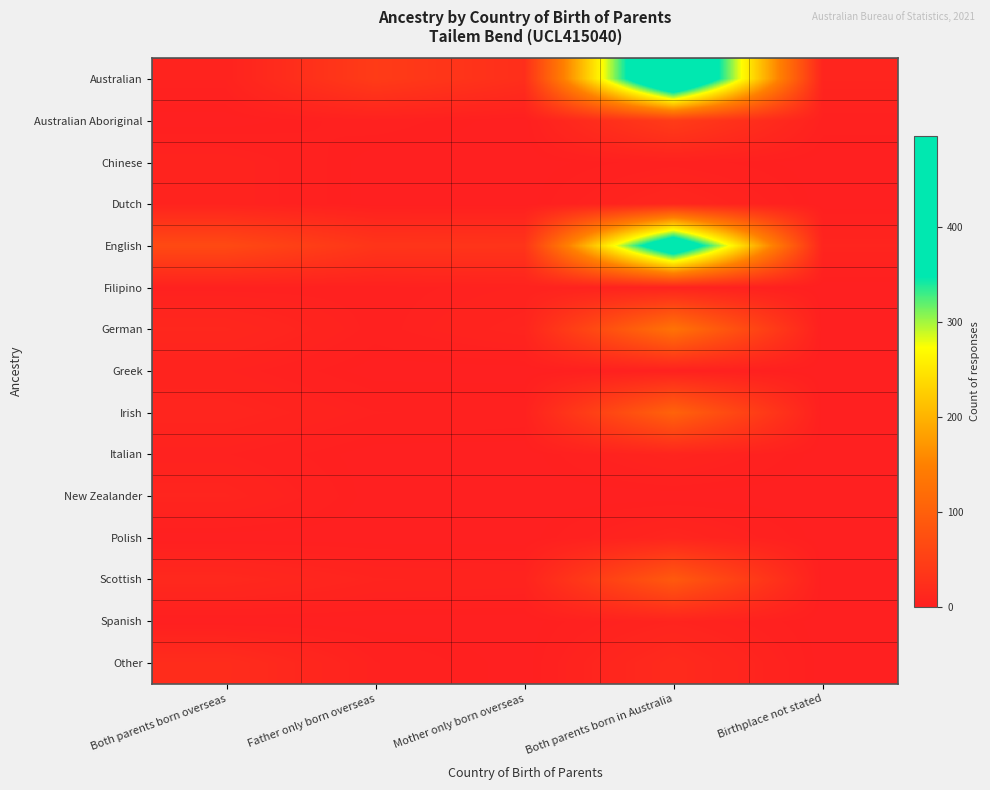

At Birthplace not stated, list the series in order from largest to smallest.

Australian, English, Australian Aboriginal, Chinese, Dutch, Filipino, German, Greek, Irish, Italian, New Zealander, Polish, Scottish, Spanish, Other